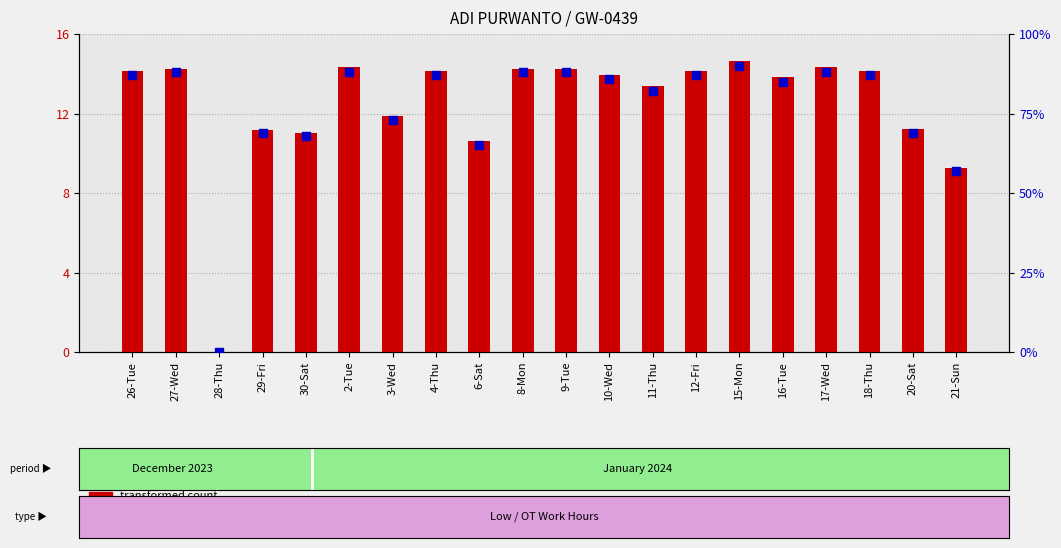

Which series reaches the minimum Y coordinate?

transformed count